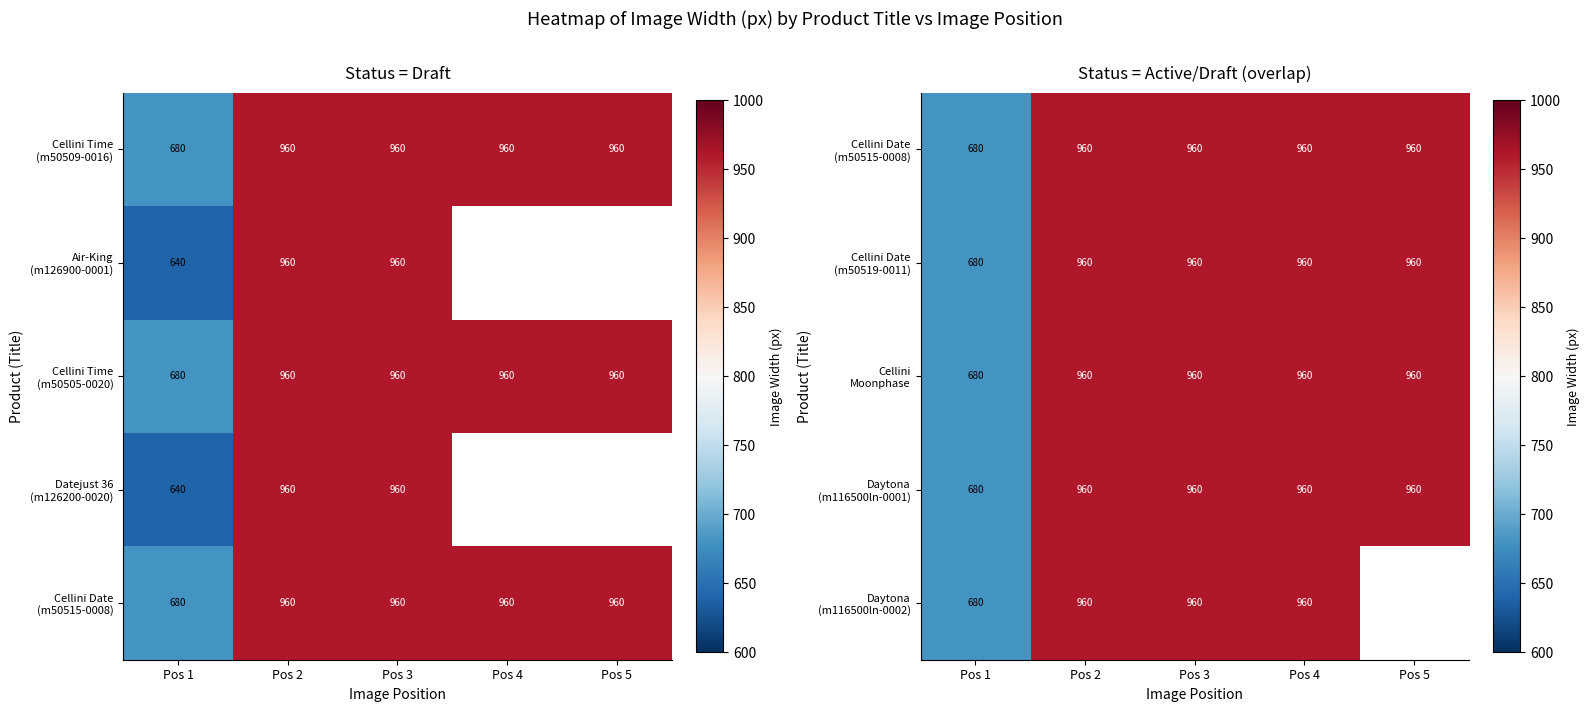

Rank the series by their maximum value, from highest to lowest.

Cellini Date (m50515-0008), Cellini Date (m50519-0011), Cellini Moonphase, Daytona (m116500ln-0001), Daytona (m116500ln-0002)